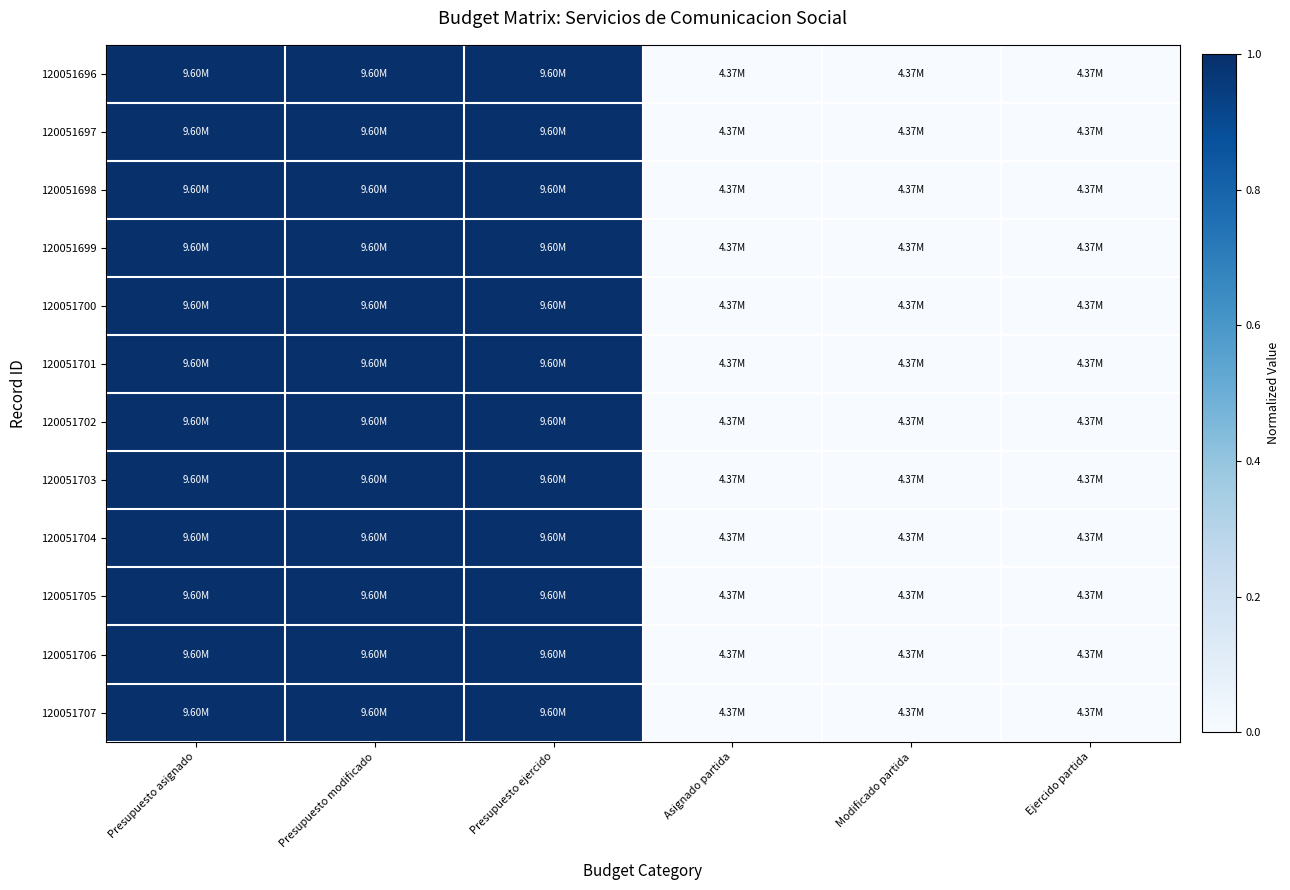

Reading left to right, what are all the values shown in this chart?

120051696: Presupuesto asignado=1.0	Presupuesto modificado=1.0	Presupuesto ejercido=1.0	Asignado partida=0.0	Modificado partida=0.0	Ejercido partida=0.0
120051697: Presupuesto asignado=1.0	Presupuesto modificado=1.0	Presupuesto ejercido=1.0	Asignado partida=0.0	Modificado partida=0.0	Ejercido partida=0.0
120051698: Presupuesto asignado=1.0	Presupuesto modificado=1.0	Presupuesto ejercido=1.0	Asignado partida=0.0	Modificado partida=0.0	Ejercido partida=0.0
120051699: Presupuesto asignado=1.0	Presupuesto modificado=1.0	Presupuesto ejercido=1.0	Asignado partida=0.0	Modificado partida=0.0	Ejercido partida=0.0
120051700: Presupuesto asignado=1.0	Presupuesto modificado=1.0	Presupuesto ejercido=1.0	Asignado partida=0.0	Modificado partida=0.0	Ejercido partida=0.0
120051701: Presupuesto asignado=1.0	Presupuesto modificado=1.0	Presupuesto ejercido=1.0	Asignado partida=0.0	Modificado partida=0.0	Ejercido partida=0.0
120051702: Presupuesto asignado=1.0	Presupuesto modificado=1.0	Presupuesto ejercido=1.0	Asignado partida=0.0	Modificado partida=0.0	Ejercido partida=0.0
120051703: Presupuesto asignado=1.0	Presupuesto modificado=1.0	Presupuesto ejercido=1.0	Asignado partida=0.0	Modificado partida=0.0	Ejercido partida=0.0
120051704: Presupuesto asignado=1.0	Presupuesto modificado=1.0	Presupuesto ejercido=1.0	Asignado partida=0.0	Modificado partida=0.0	Ejercido partida=0.0
120051705: Presupuesto asignado=1.0	Presupuesto modificado=1.0	Presupuesto ejercido=1.0	Asignado partida=0.0	Modificado partida=0.0	Ejercido partida=0.0
120051706: Presupuesto asignado=1.0	Presupuesto modificado=1.0	Presupuesto ejercido=1.0	Asignado partida=0.0	Modificado partida=0.0	Ejercido partida=0.0
120051707: Presupuesto asignado=1.0	Presupuesto modificado=1.0	Presupuesto ejercido=1.0	Asignado partida=0.0	Modificado partida=0.0	Ejercido partida=0.0